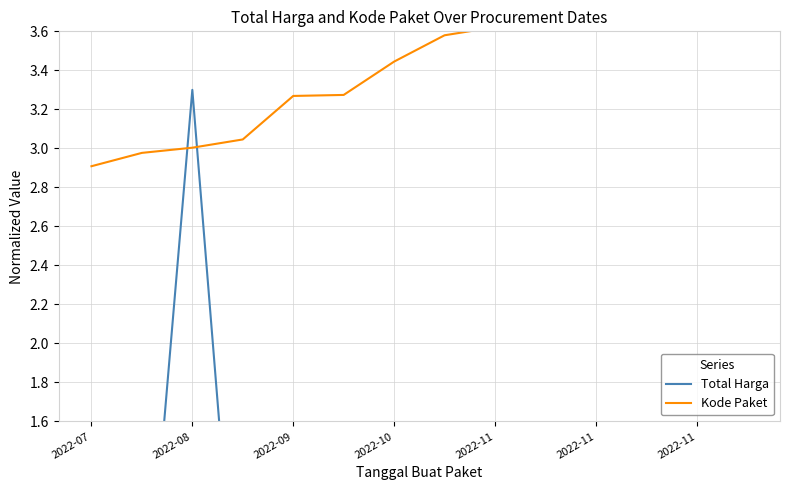

Which series has the largest total across all categories?

Kode Paket